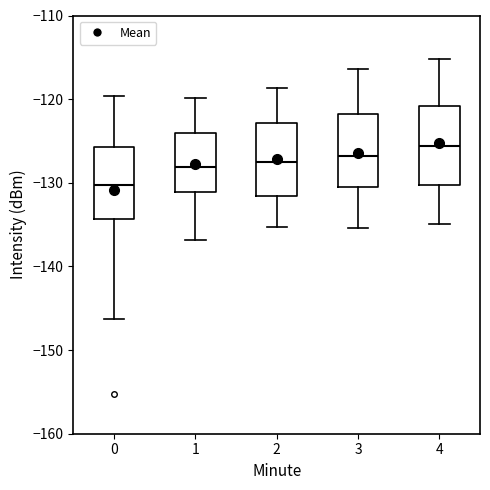

Where is the lower edge of the box at x = 1 on the y-axis? The values are not printed on the chart, so give them approximately, as read against the axis.

-131